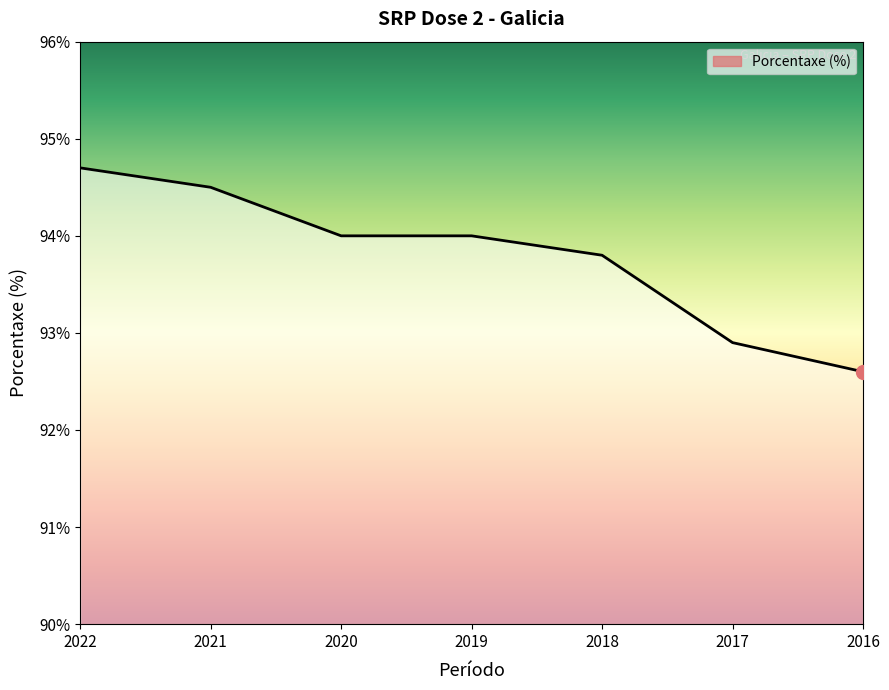

Count the number of categories in the chart.

7